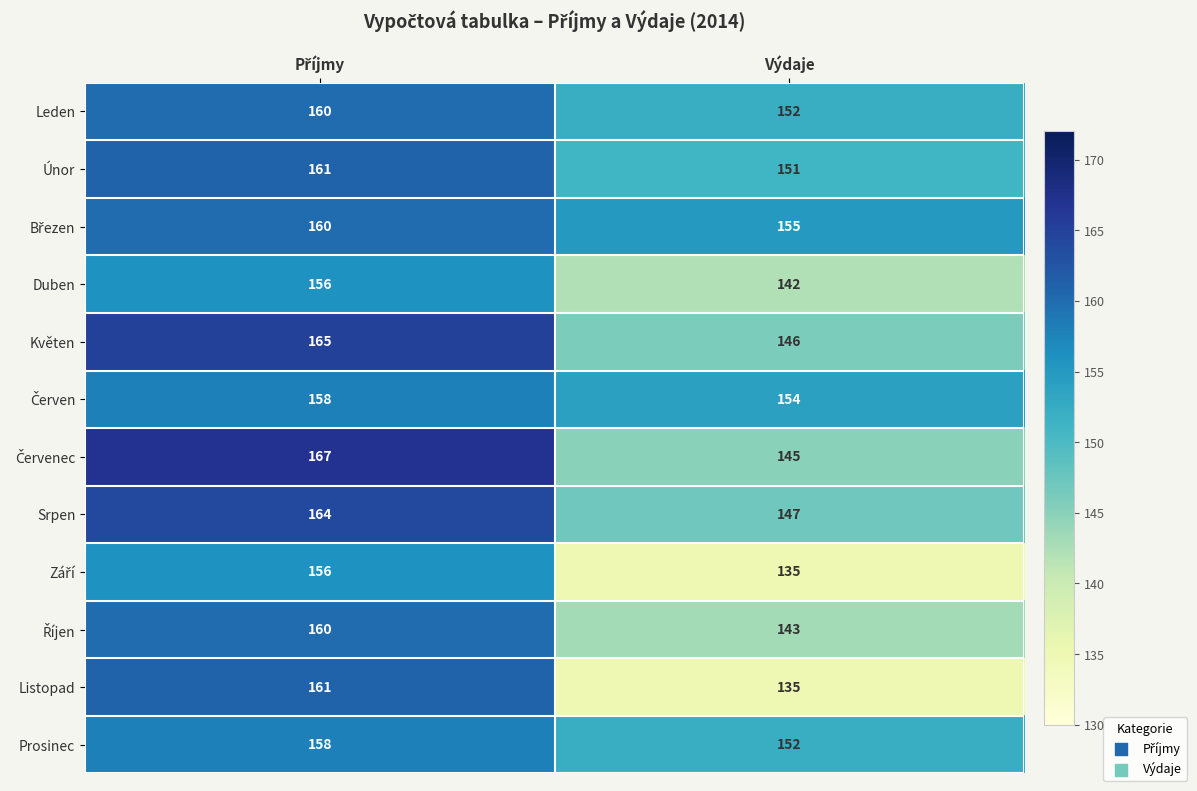

What is the difference between the maximum and minimum values in the Leden series?

8